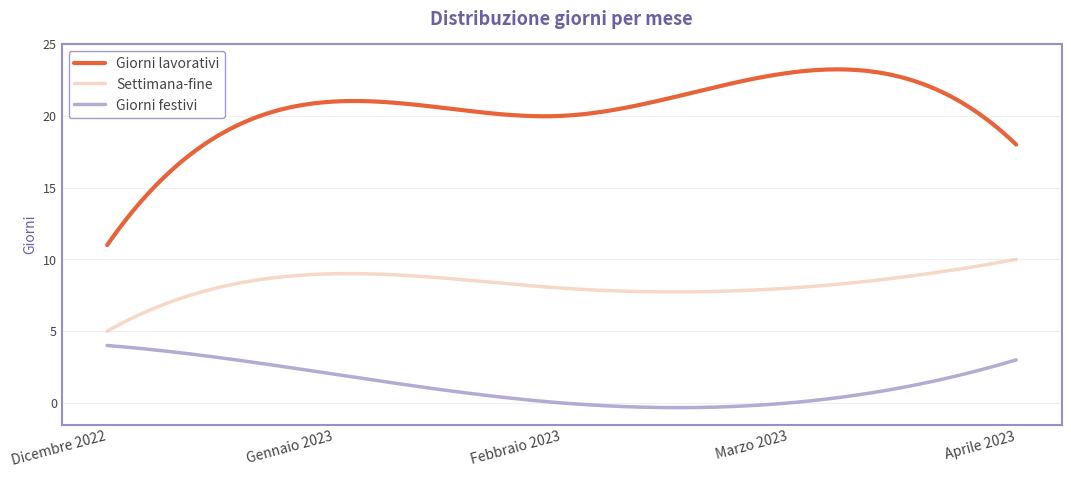

List the series in order of their overall mean, lowest first.

Giorni festivi, Settimana-fine, Giorni lavorativi